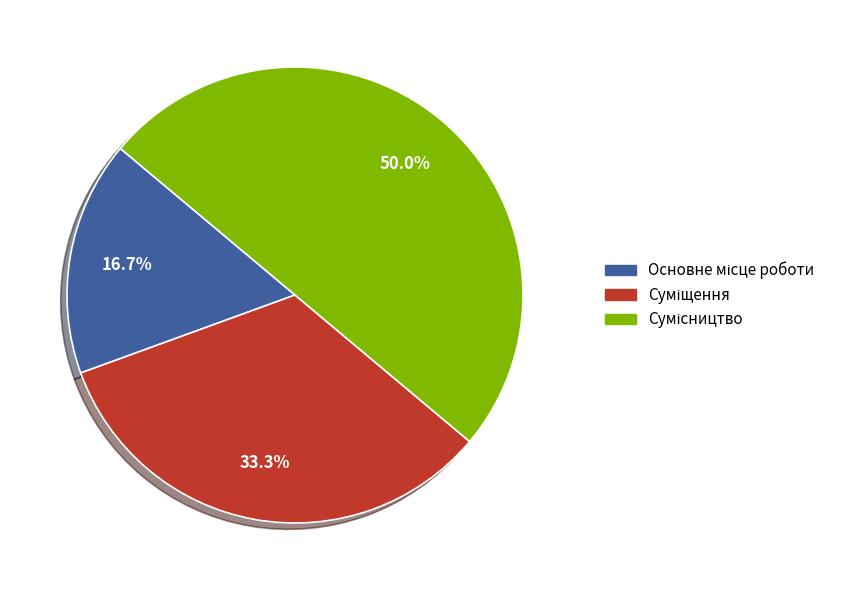

How many slices are in this pie chart?

3